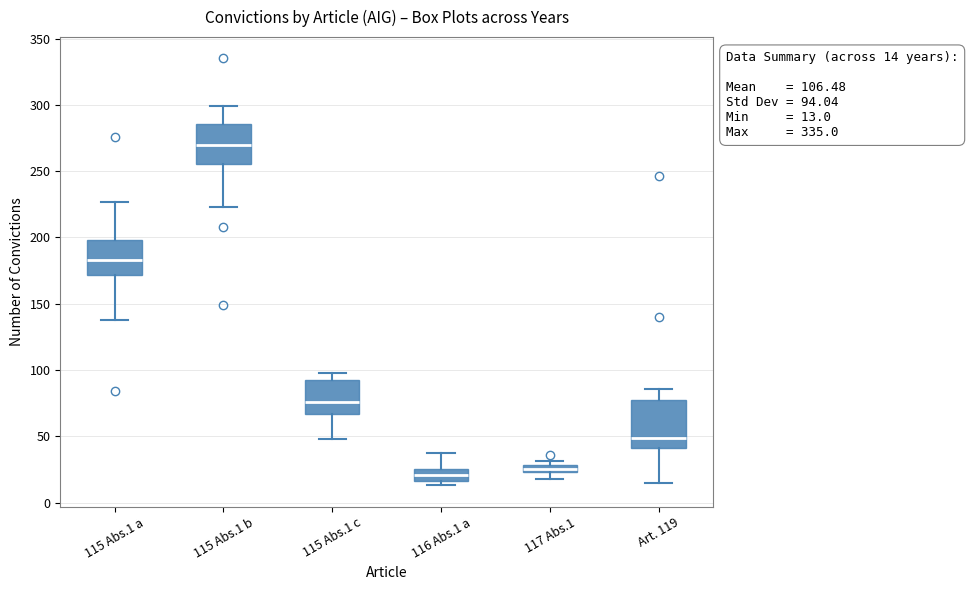

Which box is the tallest, from its lower edge to its upper edge?

Art. 119